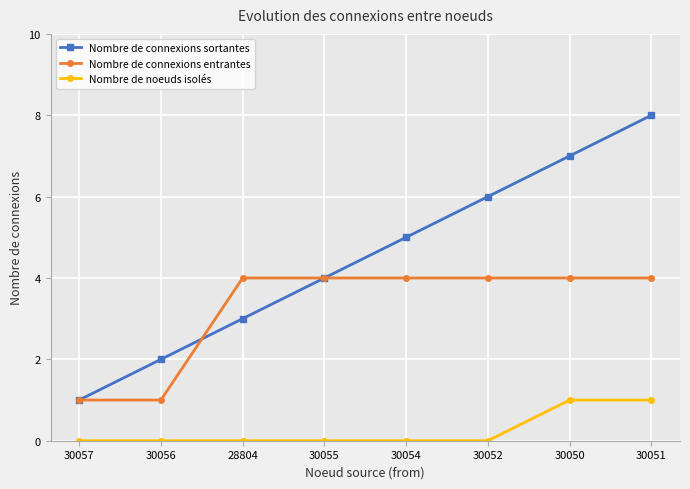

At which category is the sum across all series the highest?

30051